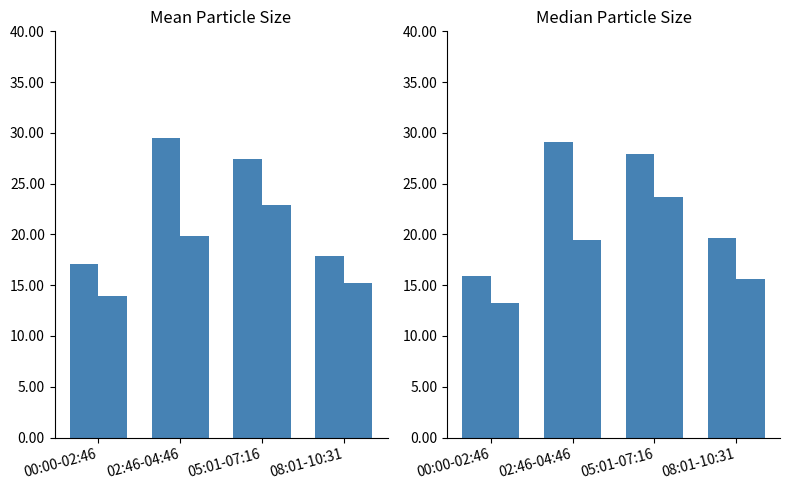

List the series in order of their peak value, highest first.

SDS_P1, SDS_P2